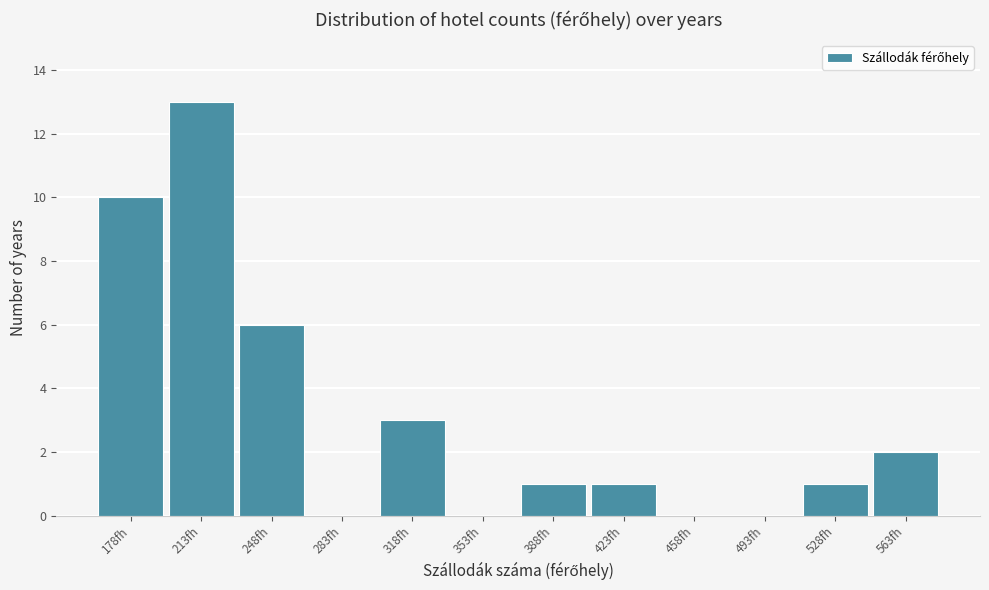

Reading left to right, transcribe all the data shown in this chart.

178fh=10	213fh=13	248fh=6	283fh=0	318fh=3	353fh=0	388fh=1	423fh=1	458fh=0	493fh=0	528fh=1	563fh=2